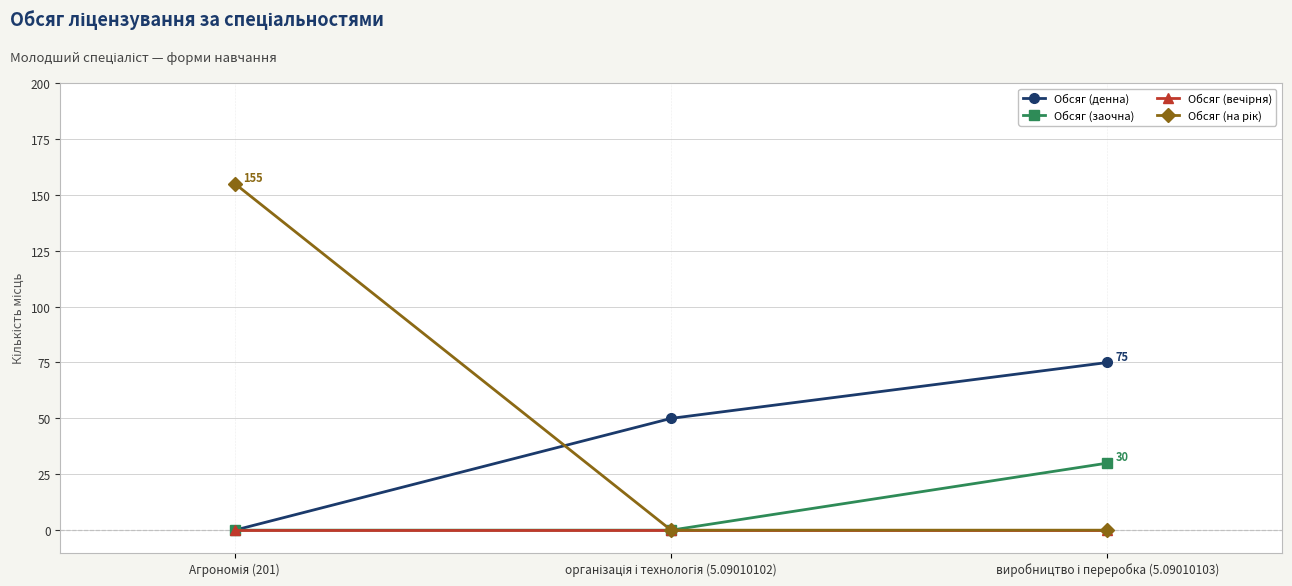

Count the number of categories in the chart.

3